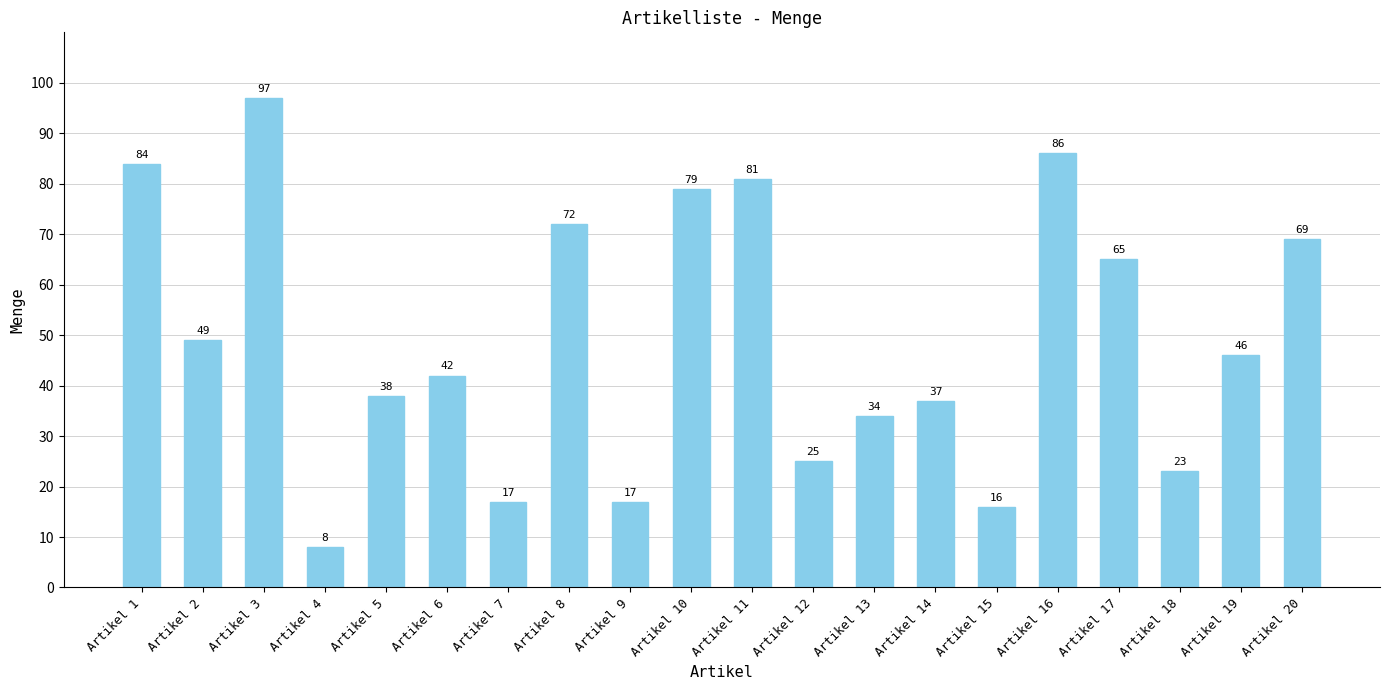

Reading right to left, what are all the values shown in this chart?

69	46	23	65	86	16	37	34	25	81	79	17	72	17	42	38	8	97	49	84